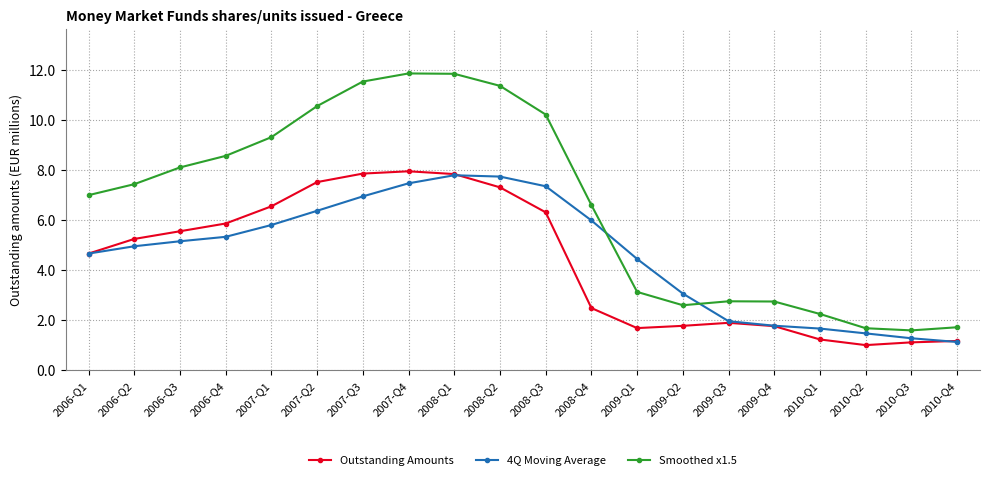

In Outstanding Amounts, how many points are higher than both neighbors (excluding endpoints)?

2